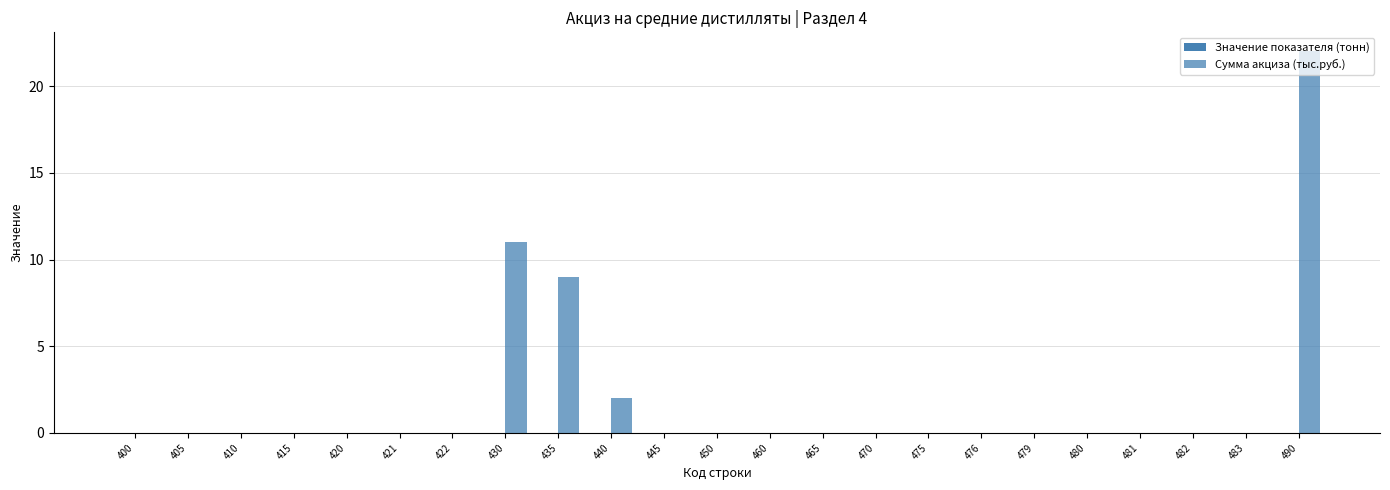

How many series are shown in this chart?

1